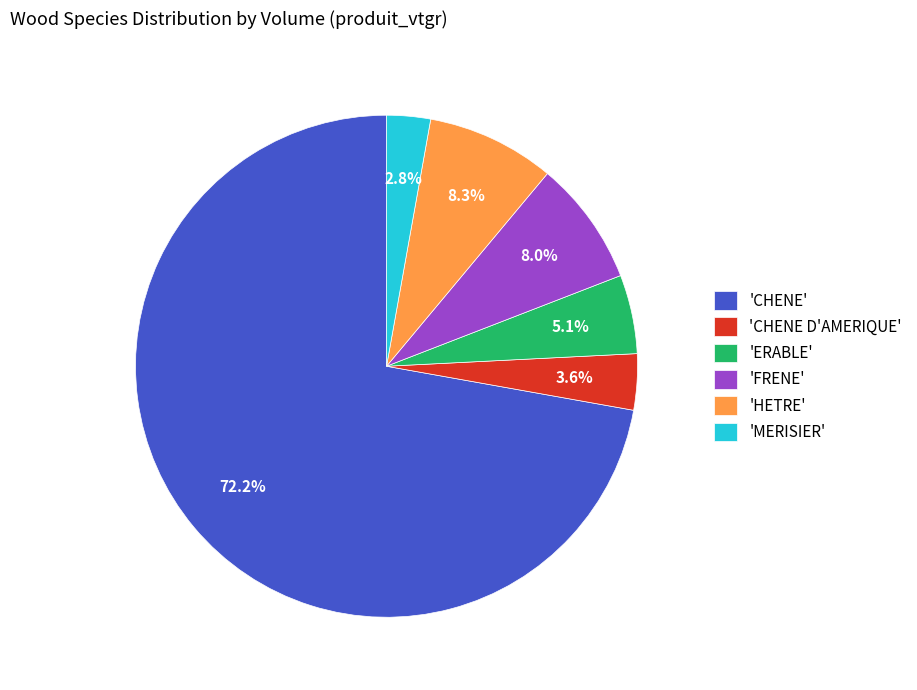

Which slice is the smallest?

'MERISIER'